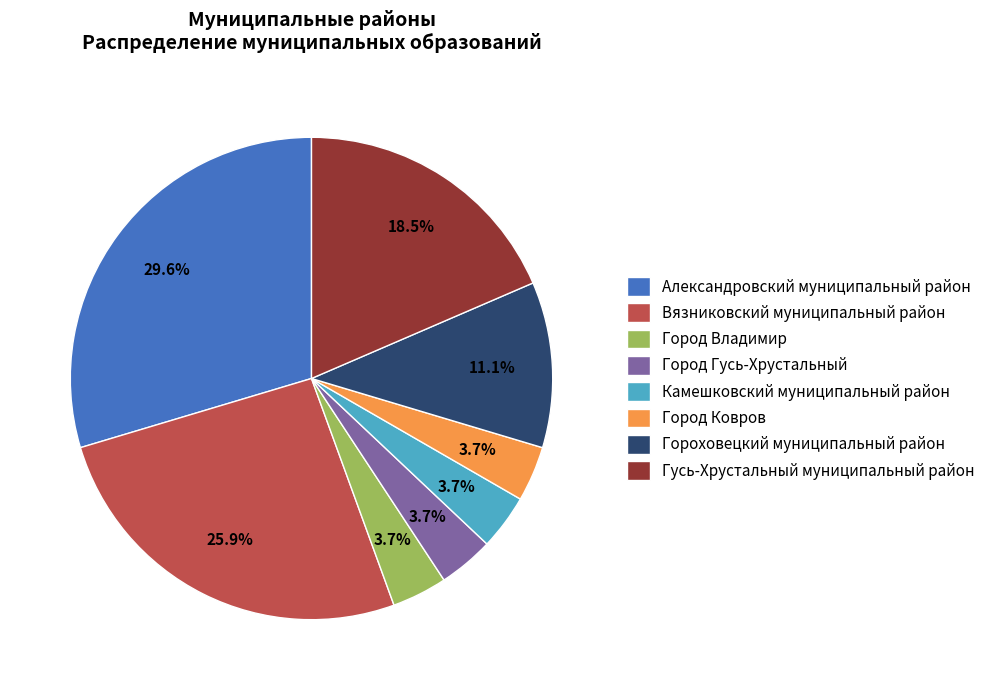

What is the largest slice in the pie chart?

Александровский муниципальный район